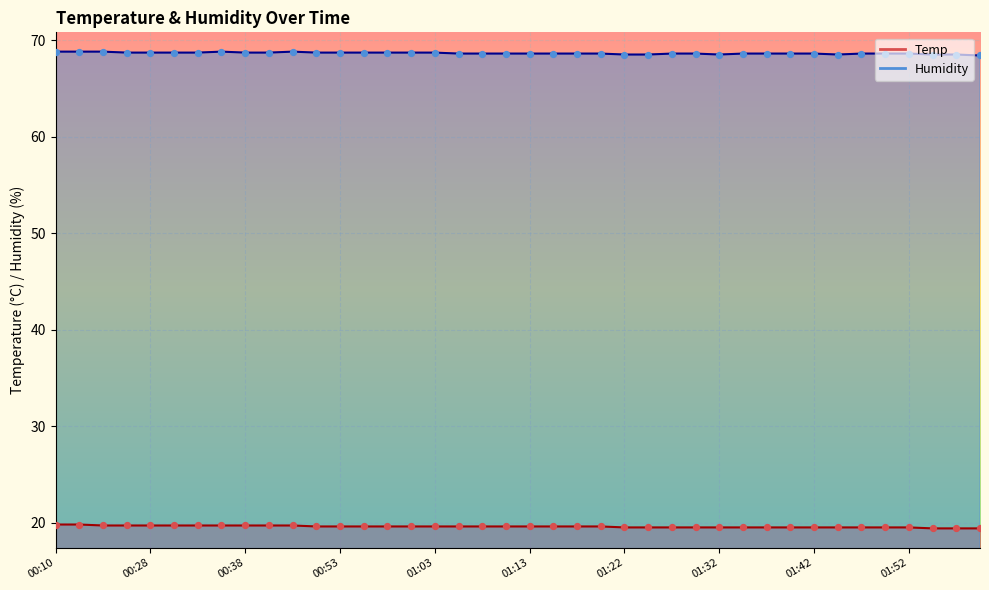

What is the total value across all series at 01:25?

88.0